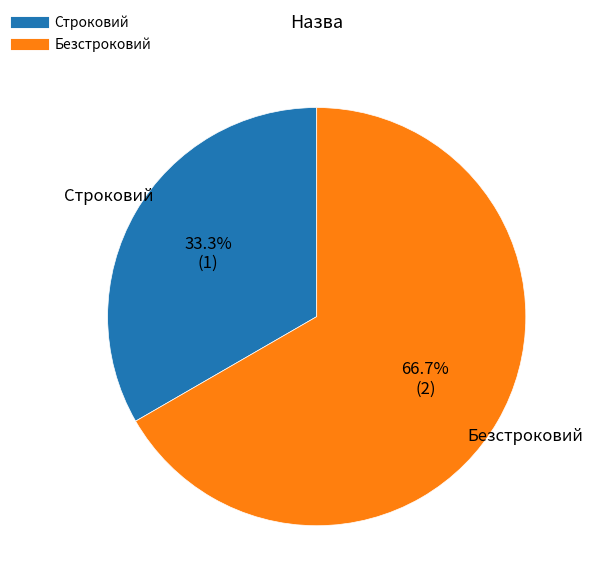

Rank the categories by value from lowest to highest.

Строковий, Безстроковий